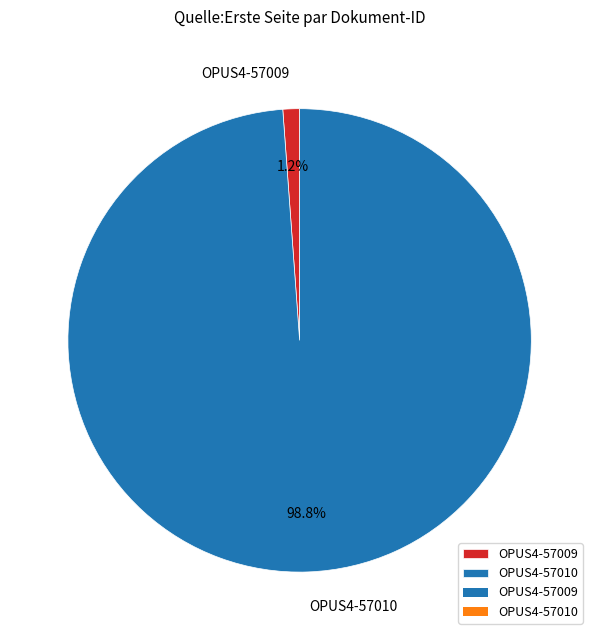

Count the number of slices in the pie.

2